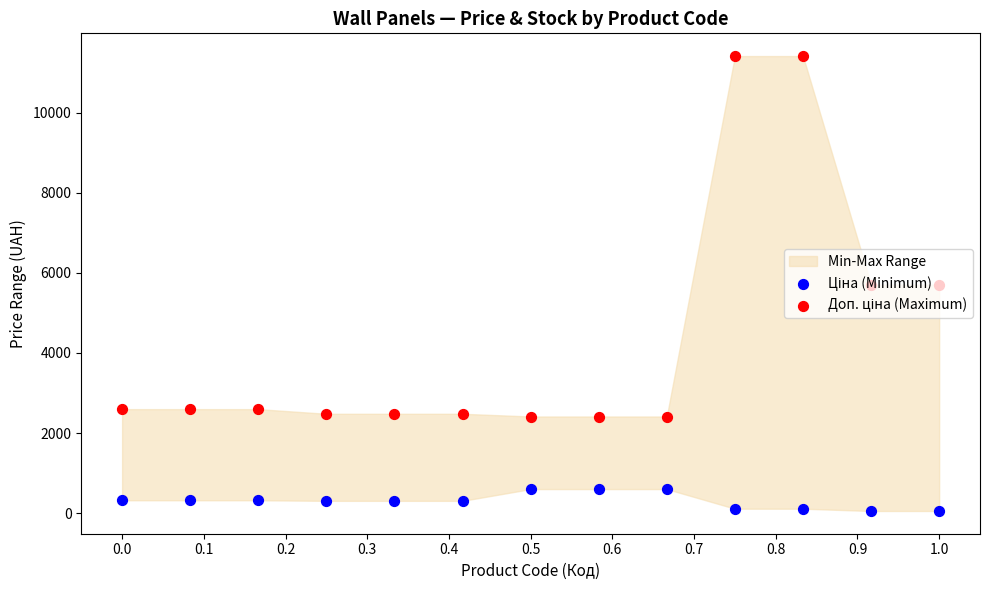

Which series contains the highest Y value?

Доп. ціна (Maximum)